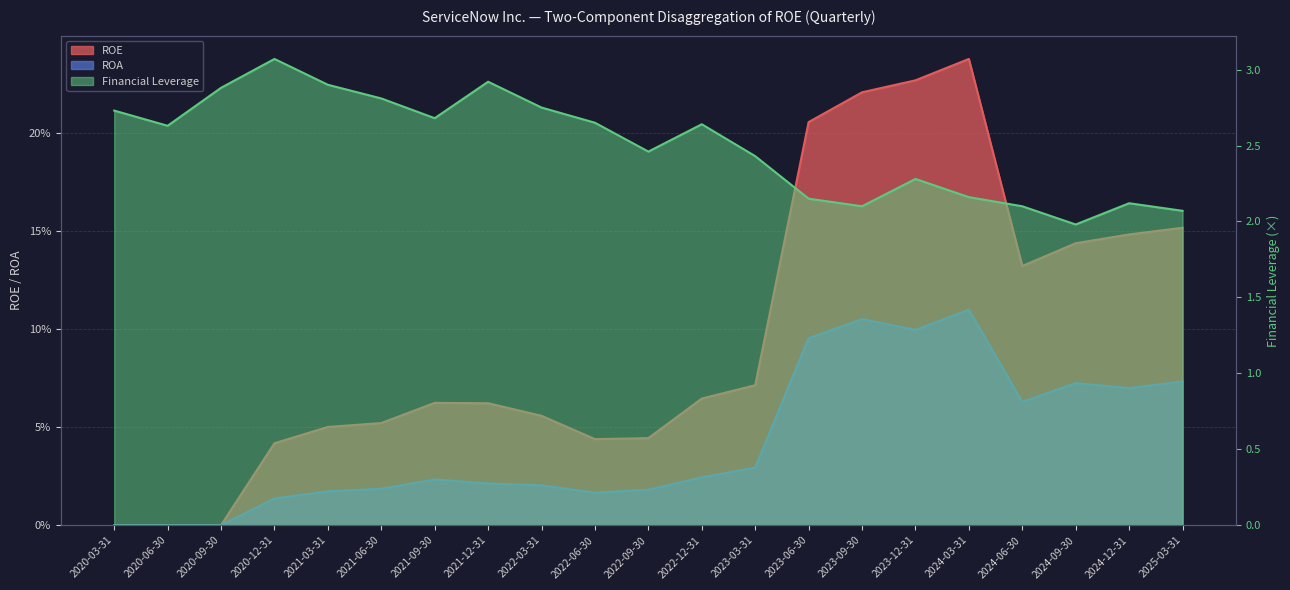

Is it true that ROA equals 0.1 at 2024-03-31?

True